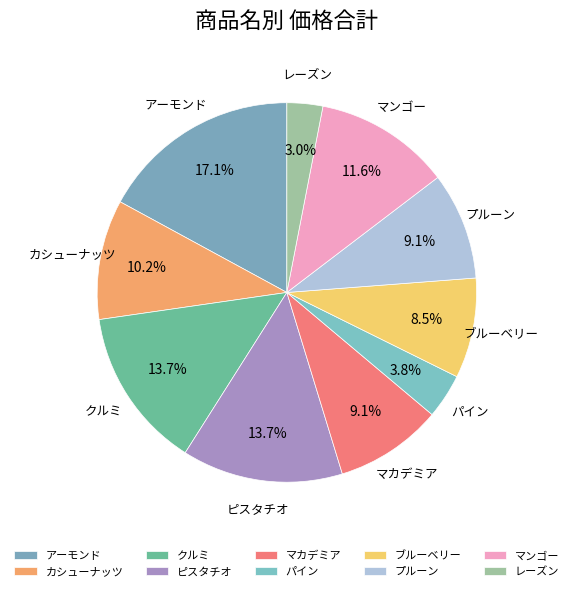

How many segments does this pie chart have?

10